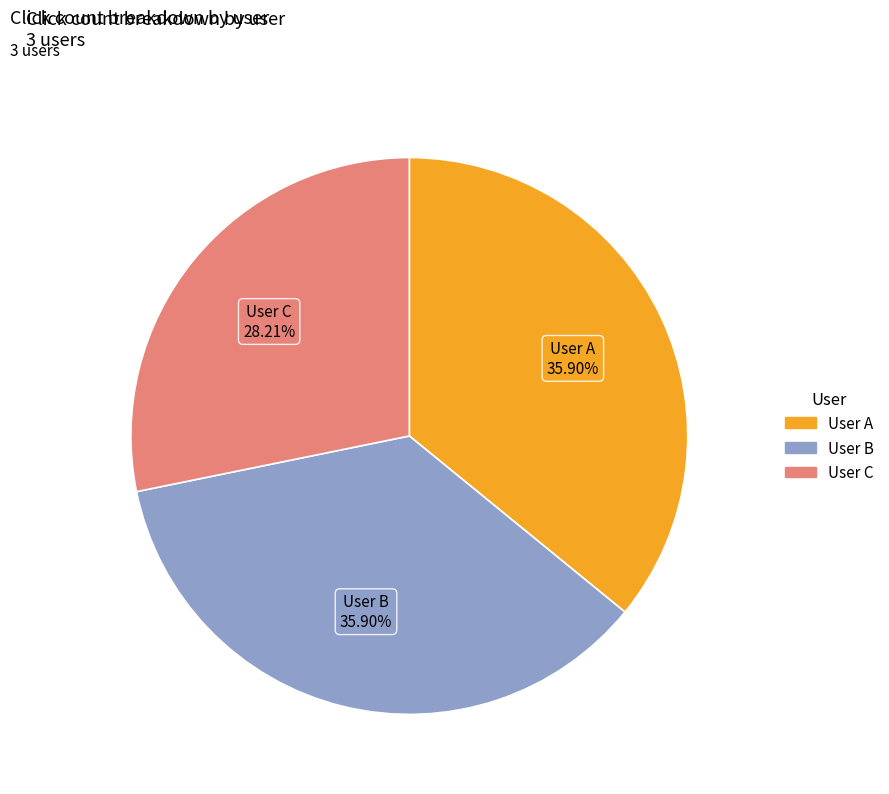

Is User B the majority of the pie?

No